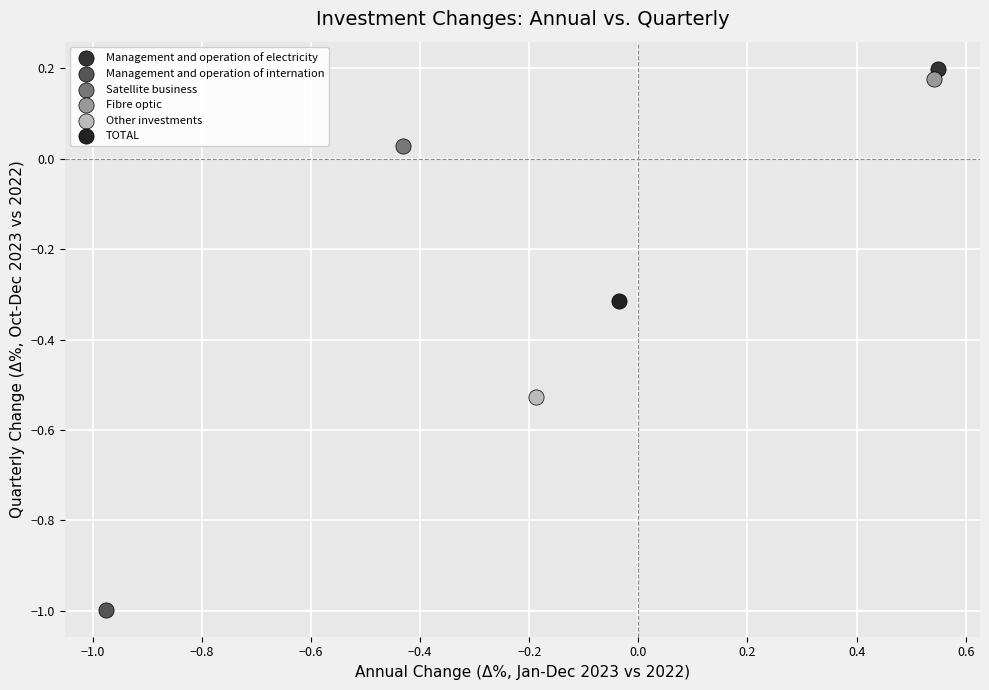

What are all the series names shown in the legend?

Management and operation of electricity, Management and operation of internation, Satellite business, Fibre optic, Other investments, TOTAL